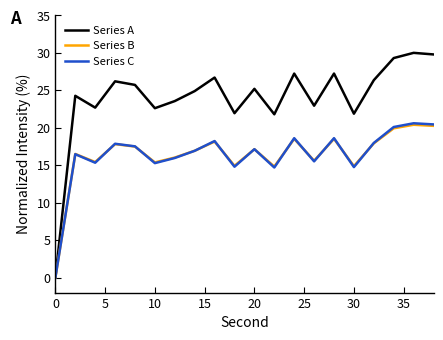

Which series has the largest total across all categories?

Series A